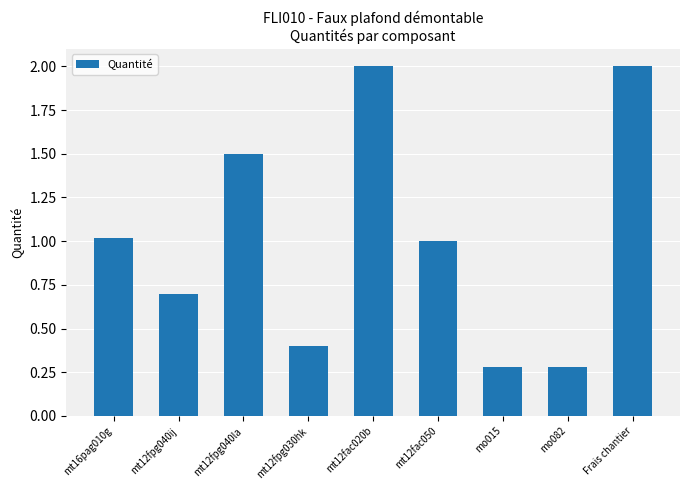

Which has a higher value, mo015 or mt16pag010g?

mt16pag010g